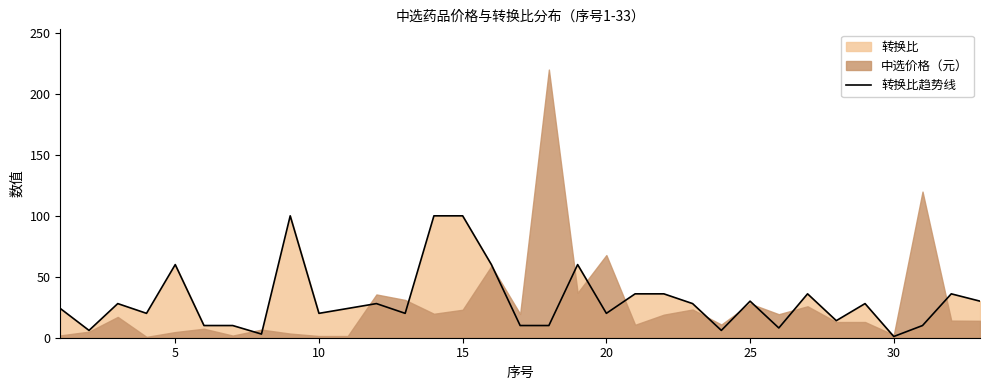

How many values are below 24?

15